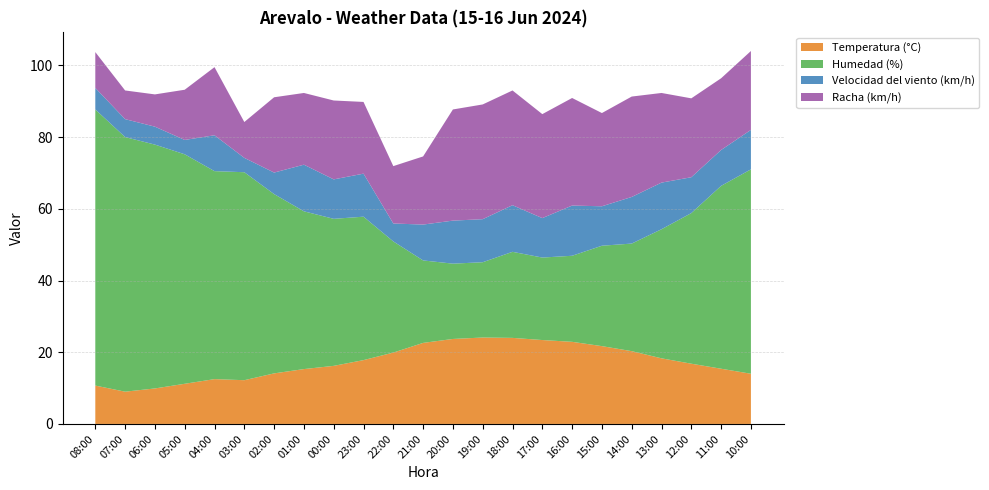

Reading right to left, extract all data points from this chart.

Temperatura (°C): 14.0	15.4	16.8	18.3	20.3	21.7	22.9	23.4	24.0	24.1	23.7	22.6	19.9	17.8	16.2	15.3	14.1	12.2	12.5	11.2	9.9	9.0	10.7
Humedad (%): 57.0	51.0	42.0	36.0	30.0	28.0	24.0	23.0	24.0	21.0	21.0	23.0	31.0	40.0	41.0	44.0	50.0	58.0	58.0	64.0	68.0	71.0	77.0
Velocidad del viento (km/h): 11.0	10.0	10.0	13.0	13.0	11.0	14.0	11.0	13.0	12.0	12.0	10.0	5.0	12.0	11.0	13.0	6.0	4.0	10.0	4.0	5.0	5.0	6.0
Racha (km/h): 22.0	20.0	22.0	25.0	28.0	26.0	30.0	29.0	32.0	32.0	31.0	19.0	16.0	20.0	22.0	20.0	21.0	10.0	19.0	14.0	9.0	8.0	10.0